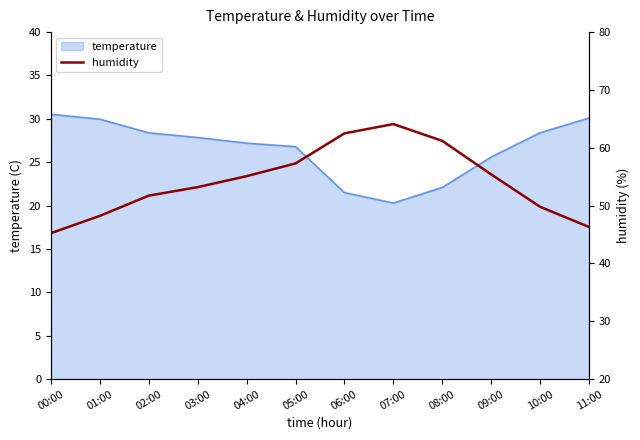

What is the minimum value shown in the chart?

45.2